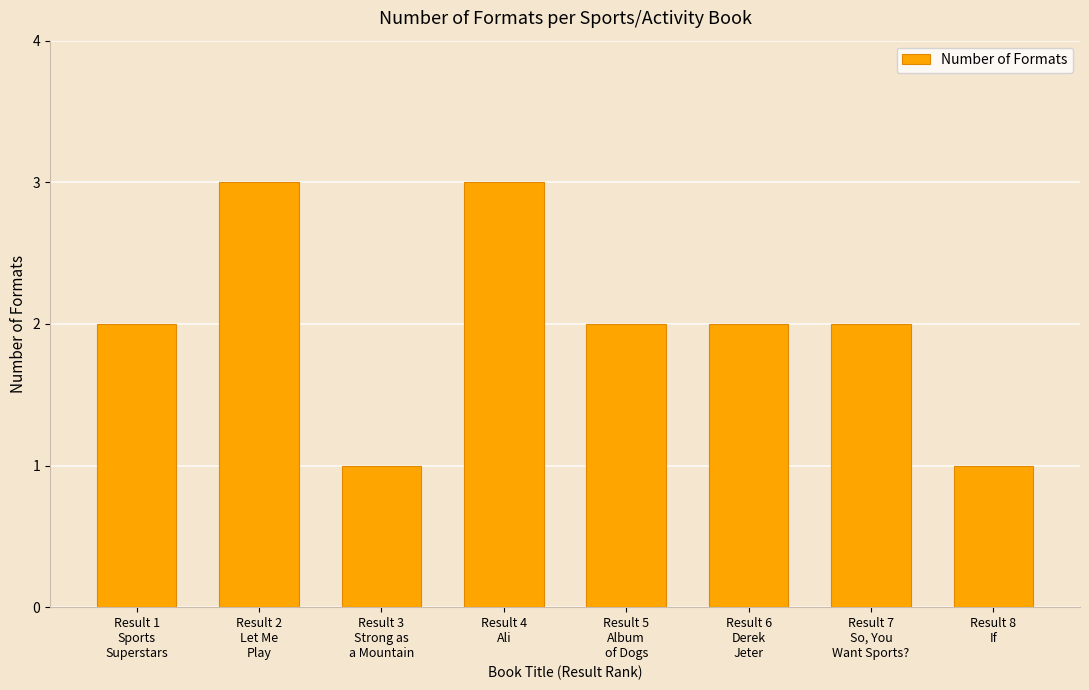

True or false: the data shows 3 at Result 4
Ali.

True